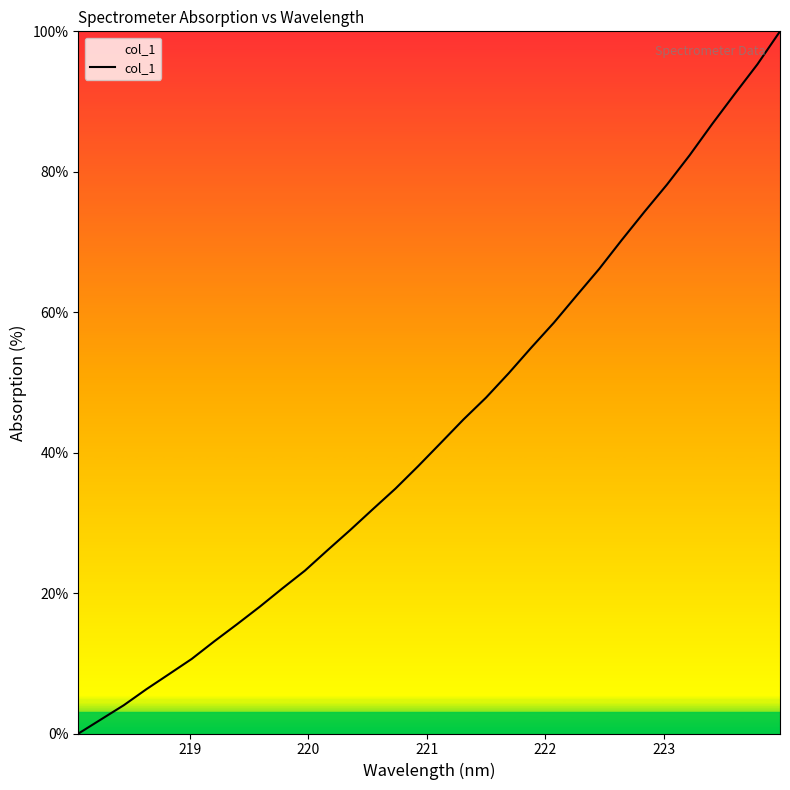

Reading left to right, what are all the values shown in this chart?

0.0	2.0	4.0	6.3	8.5	10.6	13.1	15.6	18.1	20.7	23.2	26.1	29.0	32.0	34.9	38.1	41.4	44.7	47.8	51.3	55.0	58.5	62.4	66.2	70.3	74.3	78.2	82.3	86.8	91.1	95.3	100.0